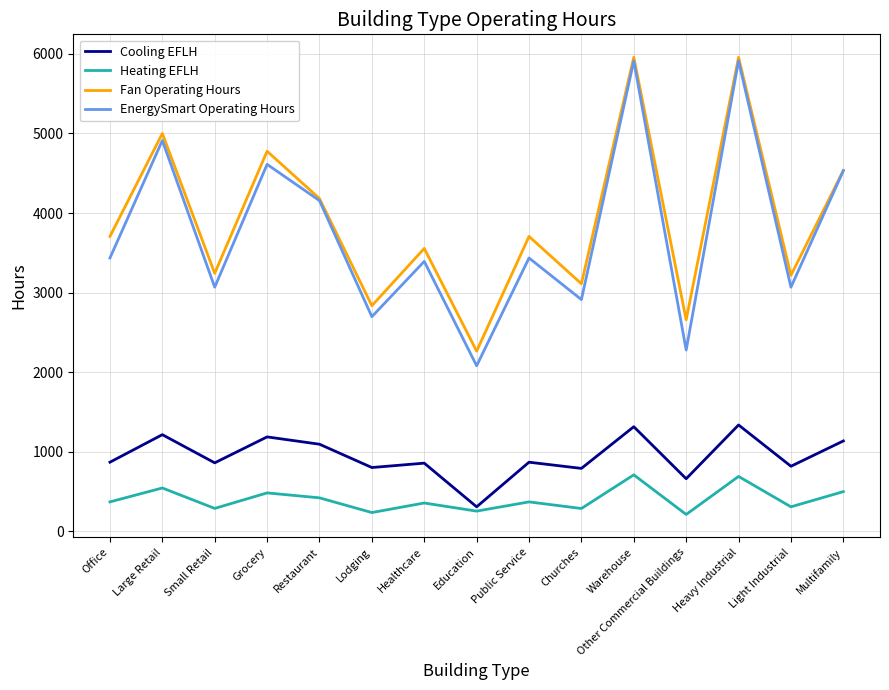

Does the chart display data point markers on the line(s)?

No